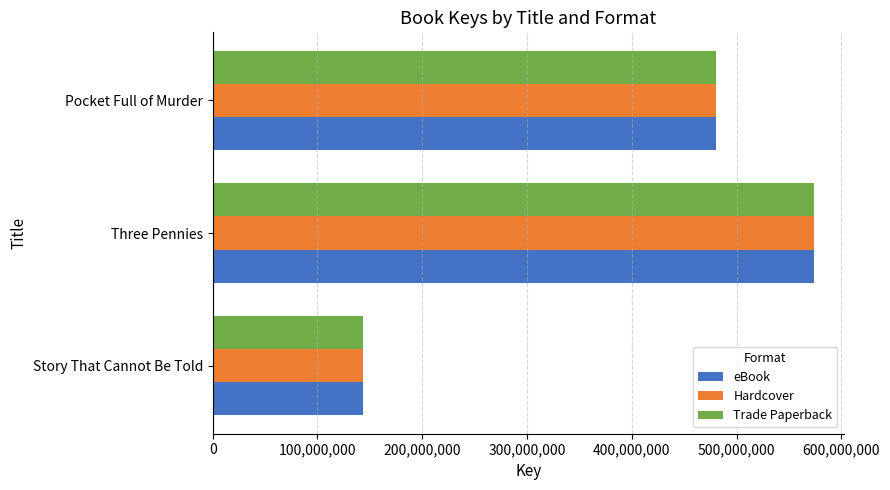

What is the average value of the eBook series?

399096800